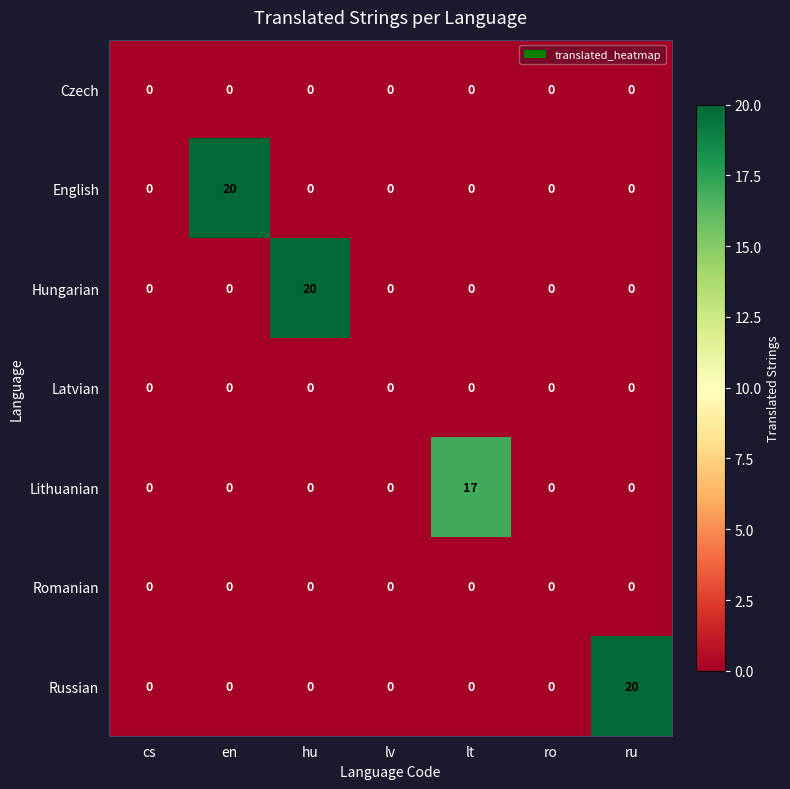

What is the difference between the maximum and minimum values in the Russian series?

20